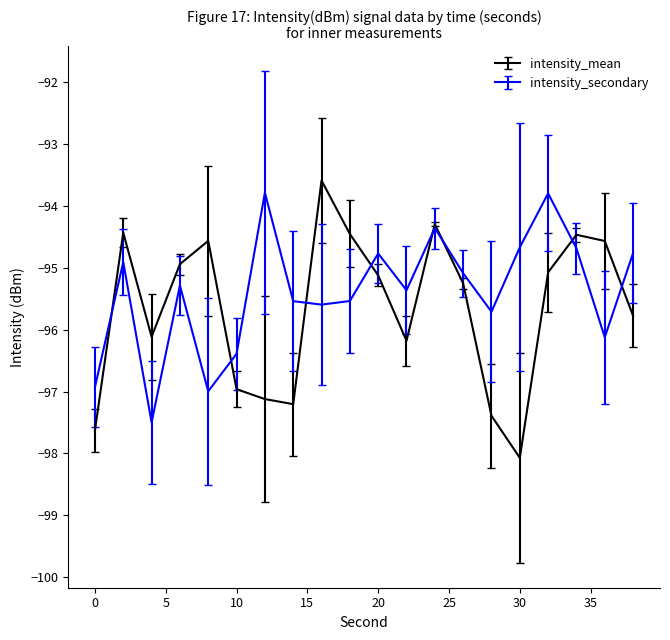

What is the smallest value displayed?

-98.1